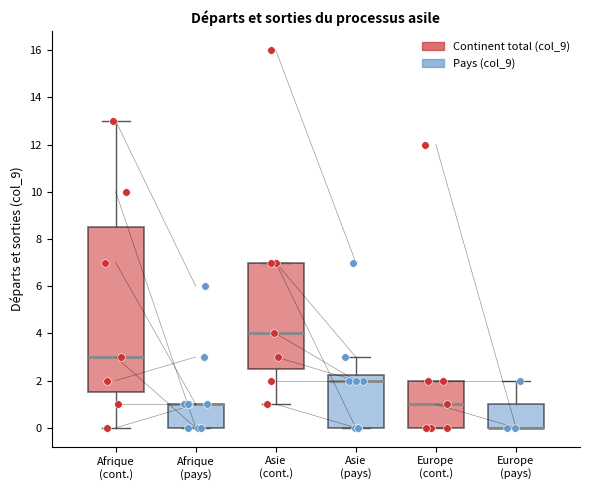

Where is the upper edge of the box for Asie (pays) on the y-axis? The values are not printed on the chart, so give them approximately, as read against the axis.

2.2